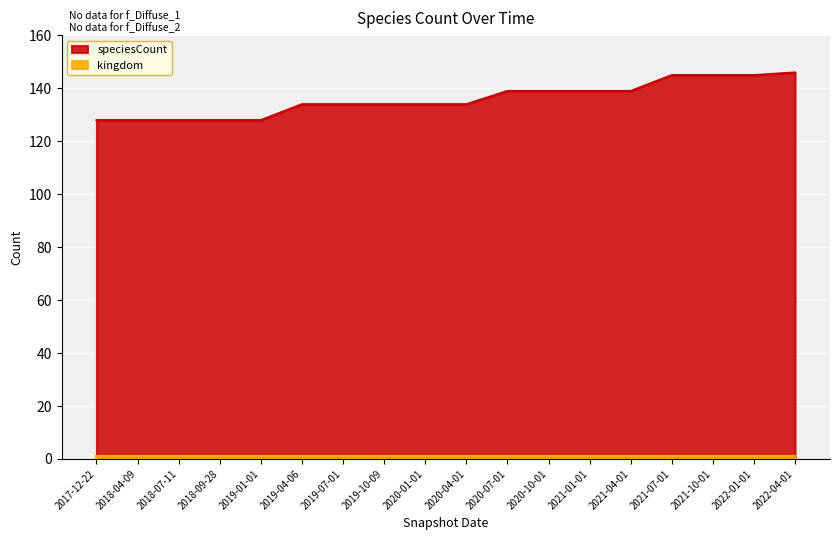

Where is the data nearest to the value 137?

2020-07-01